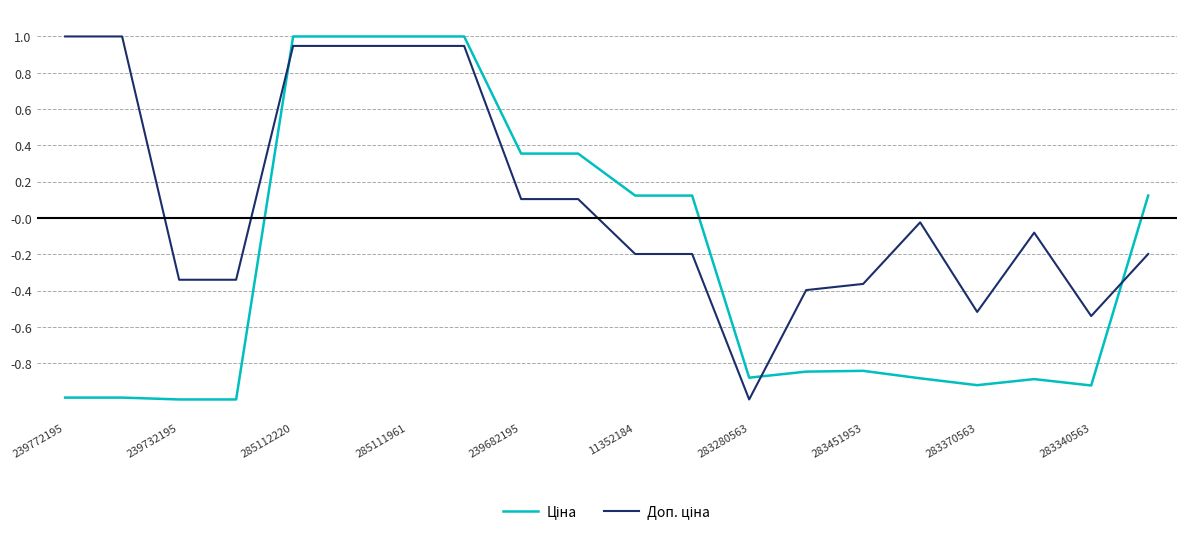

What is the greatest value displayed?

1.0